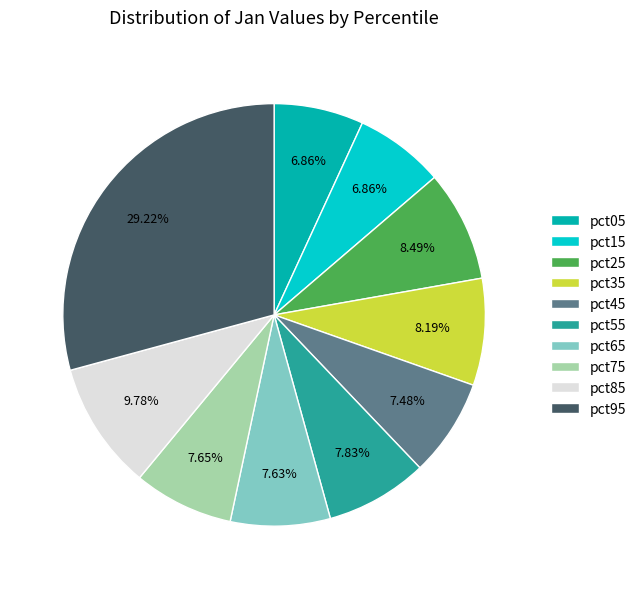

To the nearest percent, what is the difference between the largest and smallest slice percentages?

22%